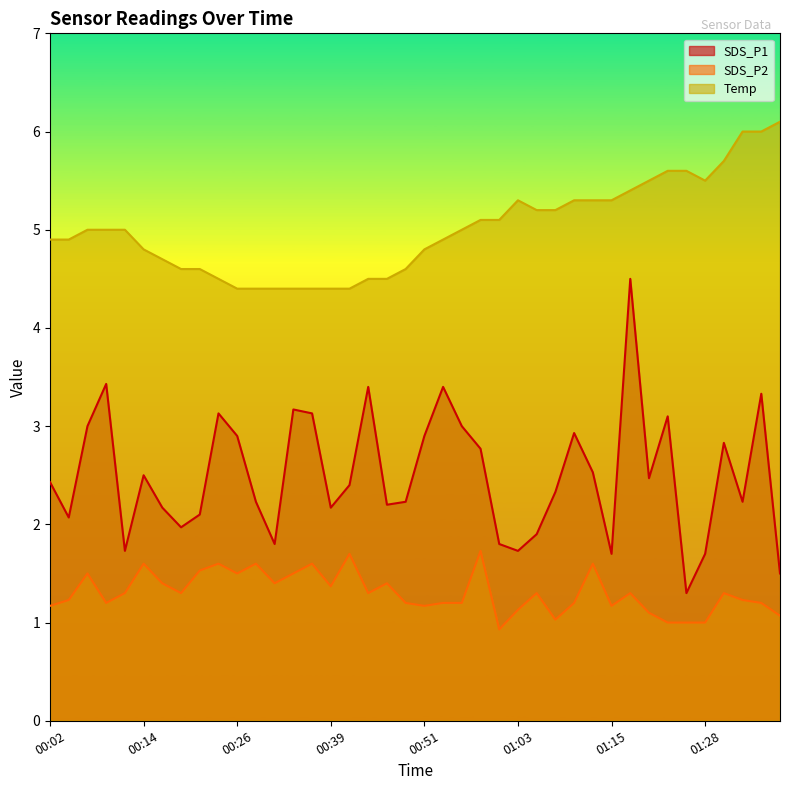

True or false: SDS_P2 and SDS_P1 cross at least once.

False